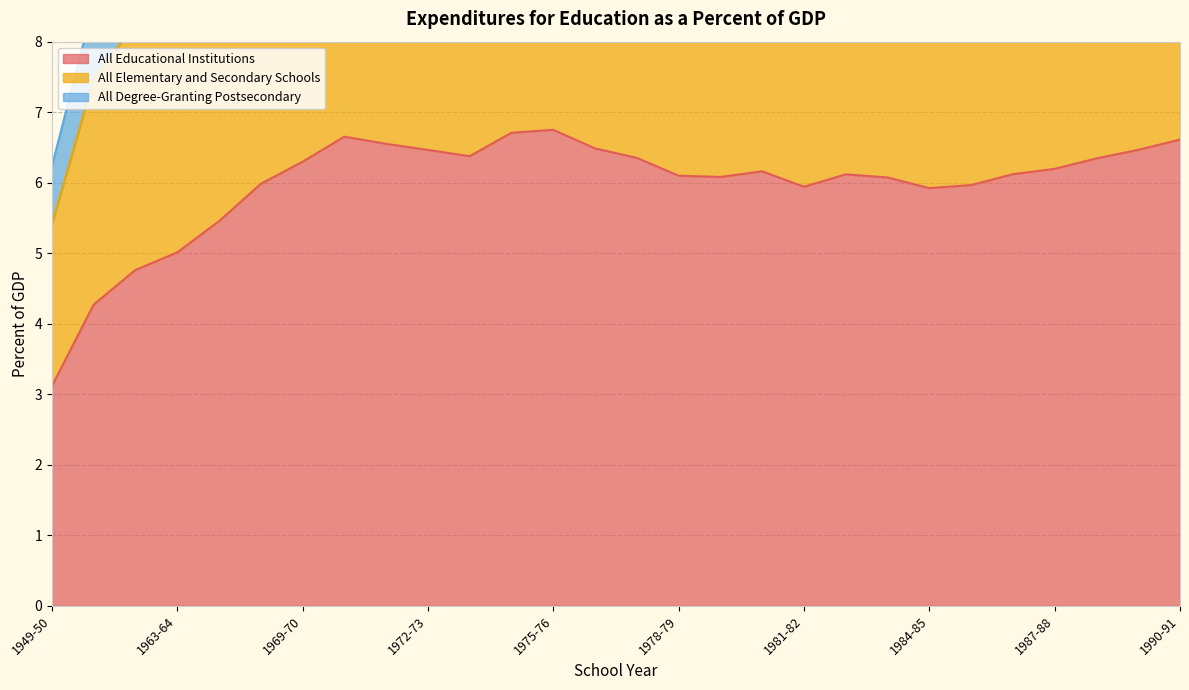

At which label does All Educational Institutions reach its minimum?

1949-50